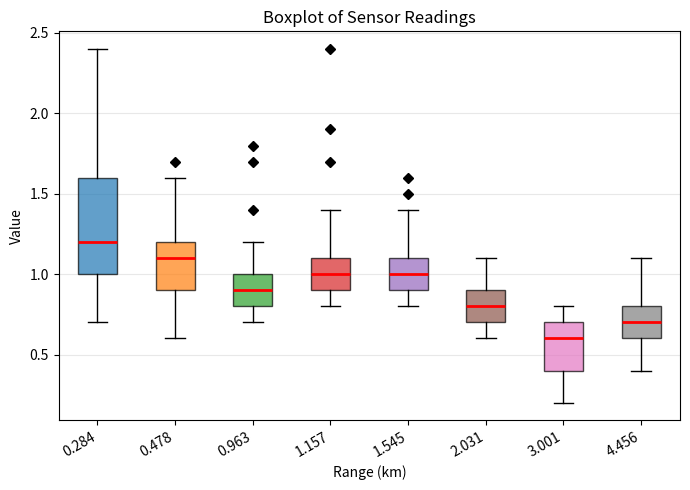

Reading left to right, transcribe this box plot: for each box, give where its median line is, the range the box spans, and where its two whiskers end, as read against the y-axis. The values are not printed on the chart, so give them approximately, as read against the axis.

0.284: median 1.2, box 1.0 to 1.6, whiskers 0.7 to 2.4
0.478: median 1.1, box 0.9 to 1.2, whiskers 0.6 to 1.6
0.963: median 0.9, box 0.8 to 1.0, whiskers 0.7 to 1.2
1.157: median 1.0, box 0.9 to 1.1, whiskers 0.8 to 1.4
1.545: median 1.0, box 0.9 to 1.1, whiskers 0.8 to 1.4
2.031: median 0.8, box 0.7 to 0.9, whiskers 0.6 to 1.1
3.001: median 0.6, box 0.4 to 0.7, whiskers 0.2 to 0.8
4.456: median 0.7, box 0.6 to 0.8, whiskers 0.4 to 1.1